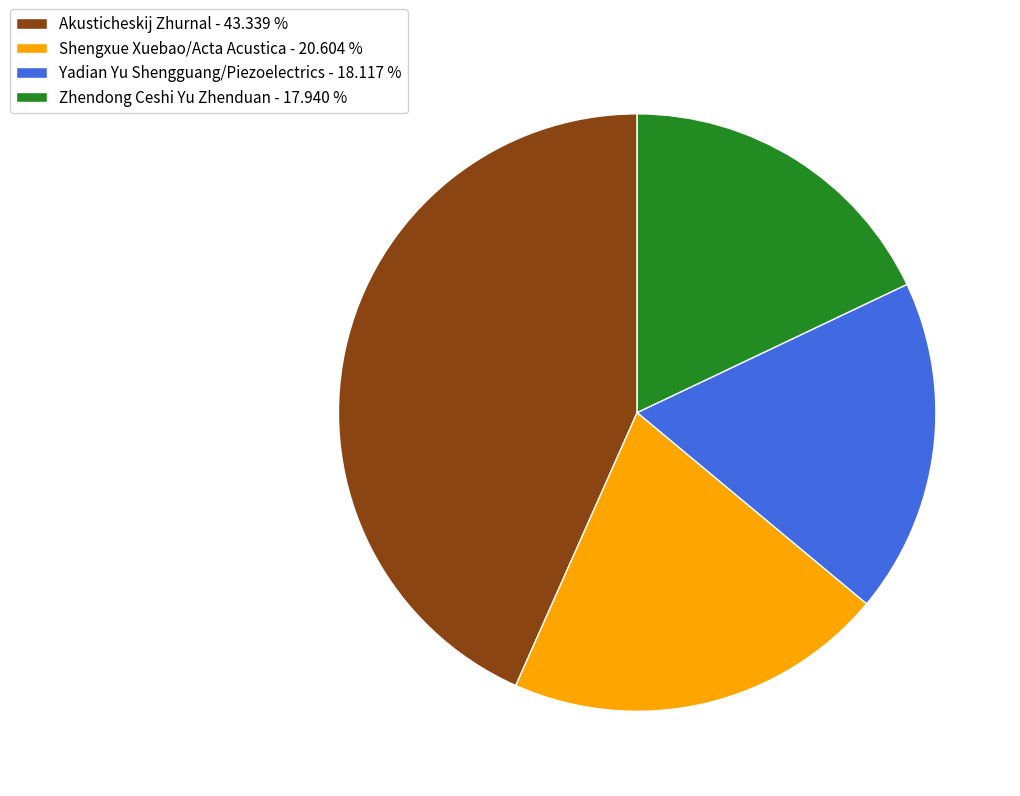

Does Shengxue Xuebao/Acta Acustica account for over 50% of the chart?

No